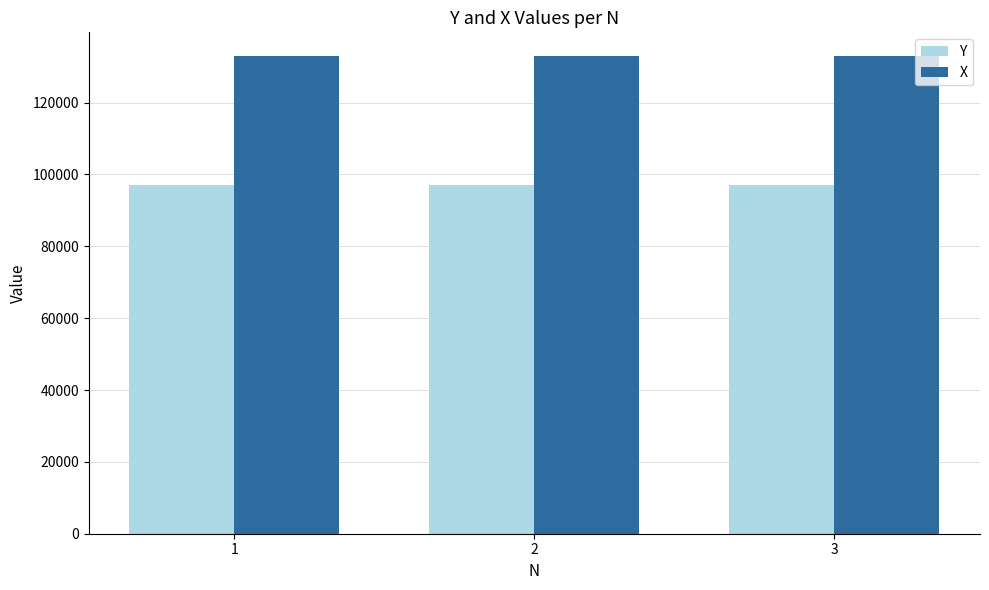

What is the smallest value displayed?

96953.9